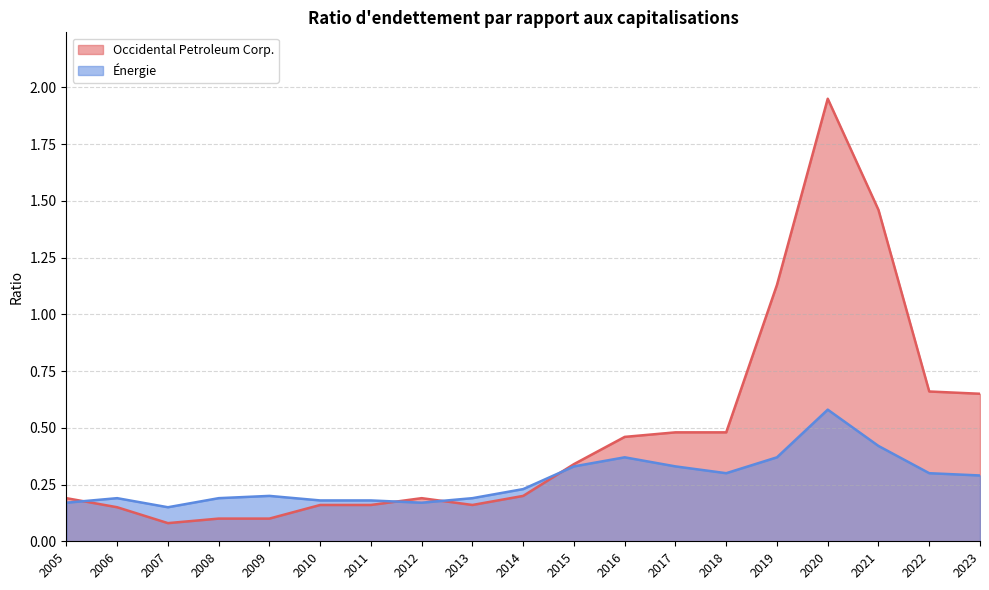

At which category does the chart reach its peak across all series?

2020